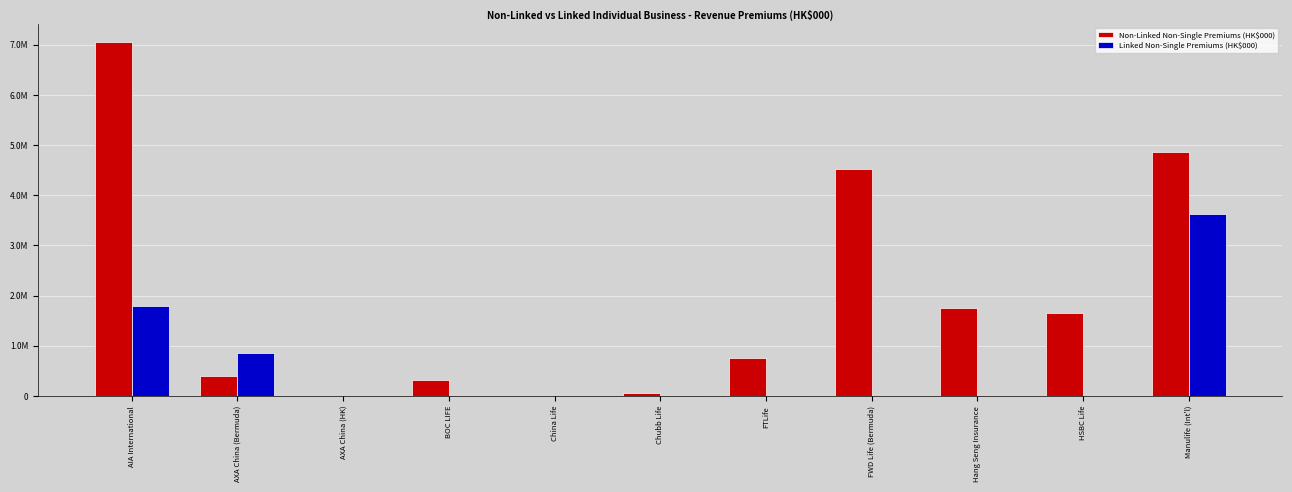

True or false: Linked Non-Single Premiums (HK$000) has a value of 0 at China Life.

True